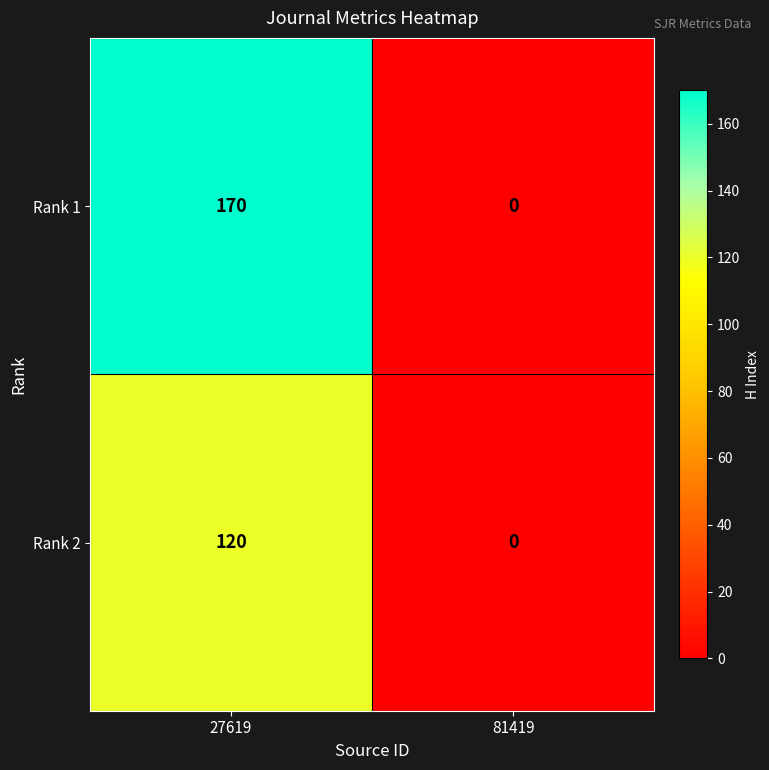

List the series in order of their overall mean, lowest first.

Rank 2, Rank 1